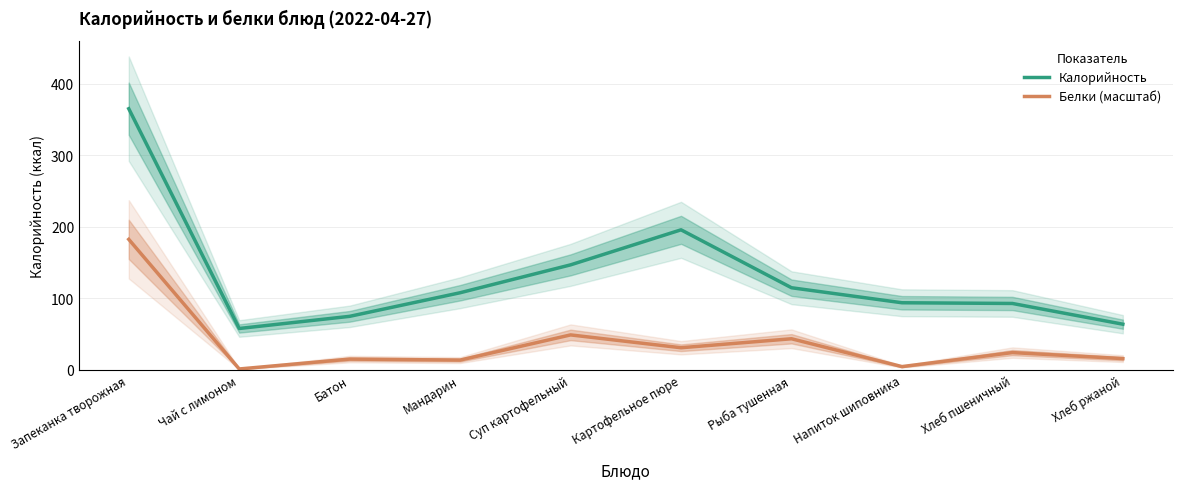

Reading right to left, list all the values displayed in this chart.

Калорийность: Хлеб ржаной=64.0	Хлеб пшеничный=93.0	Напиток шиповника=94.0	Рыба тушенная=115.0	Картофельное пюре=196.0	Суп картофельный=147.0	Мандарин=108.0	Батон=75.0	Чай с лимоном=58.0	Запеканка творожная=365.4
Белки (масштаб): Хлеб ржаной=15.9	Хлеб пшеничный=24.3	Напиток шиповника=4.7	Рыба тушенная=43.6	Картофельное пюре=31.1	Суп картофельный=49.0	Мандарин=13.8	Батон=15.2	Чай с лимоном=1.4	Запеканка творожная=182.7